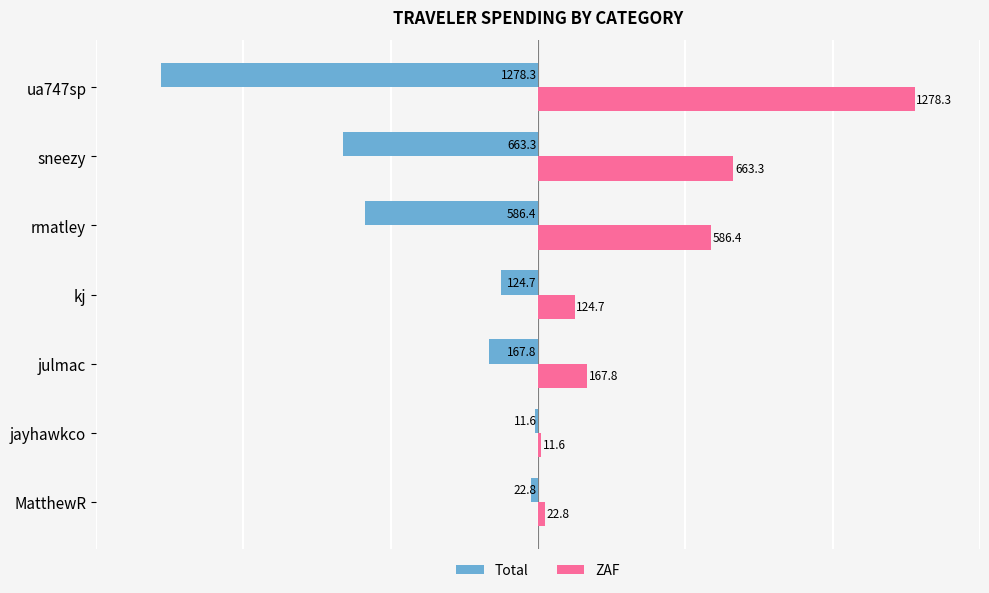

At which label is Total closest to -644?

sneezy